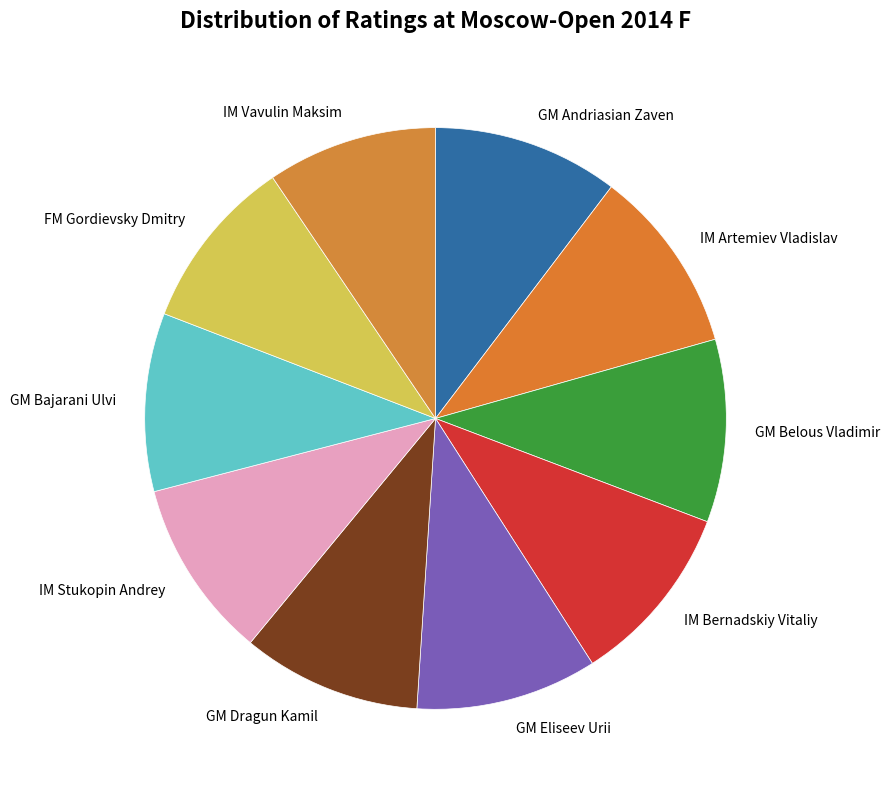

Do GM Belous Vladimir and GM Andriasian Zaven together represent more than half of the pie?

No